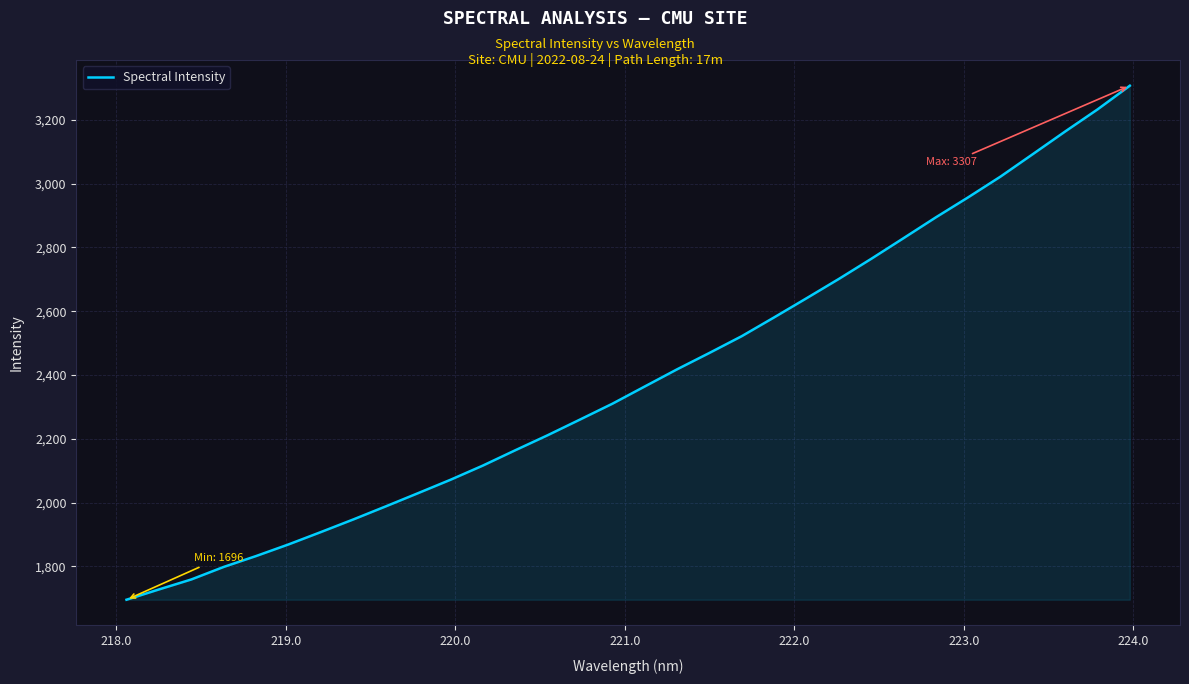

What is the minimum value shown in the chart?

1695.8